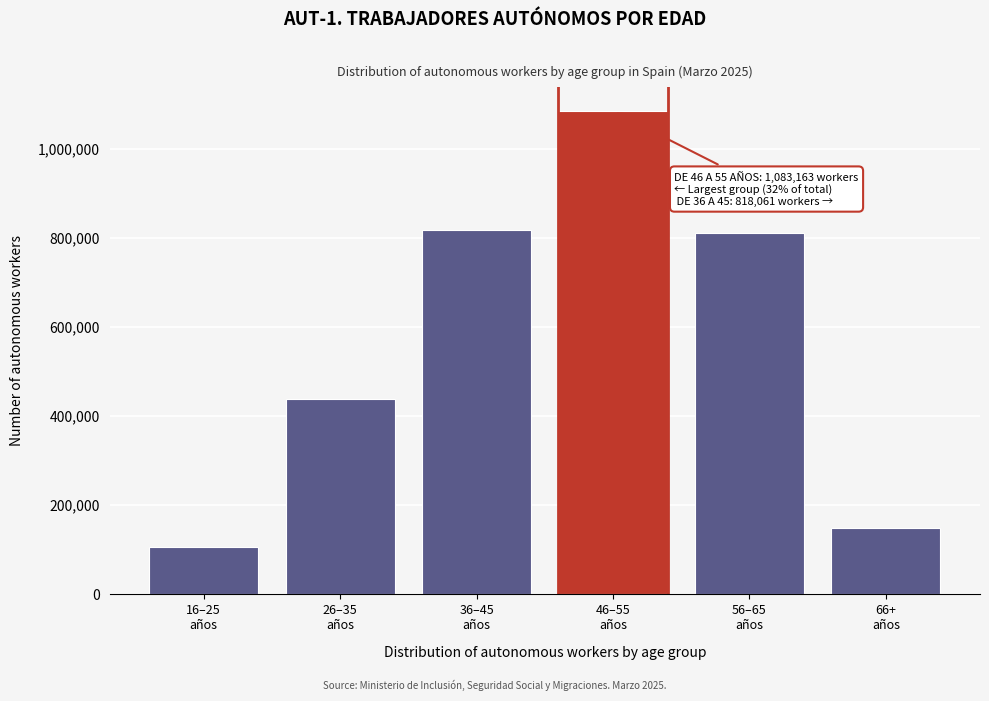

Reading right to left, extract all data points from this chart.

148800	811254	1083163	818061	439164	105550